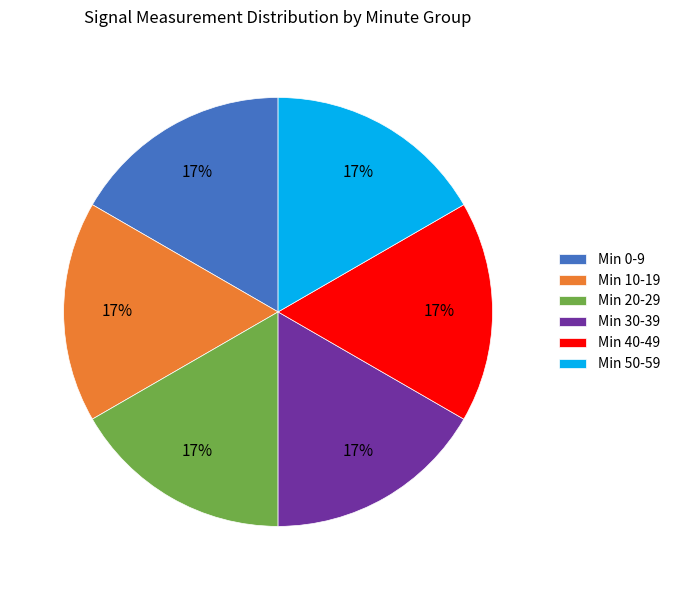

Do Min 0-9 and Min 20-29 together represent more than half of the pie?

No